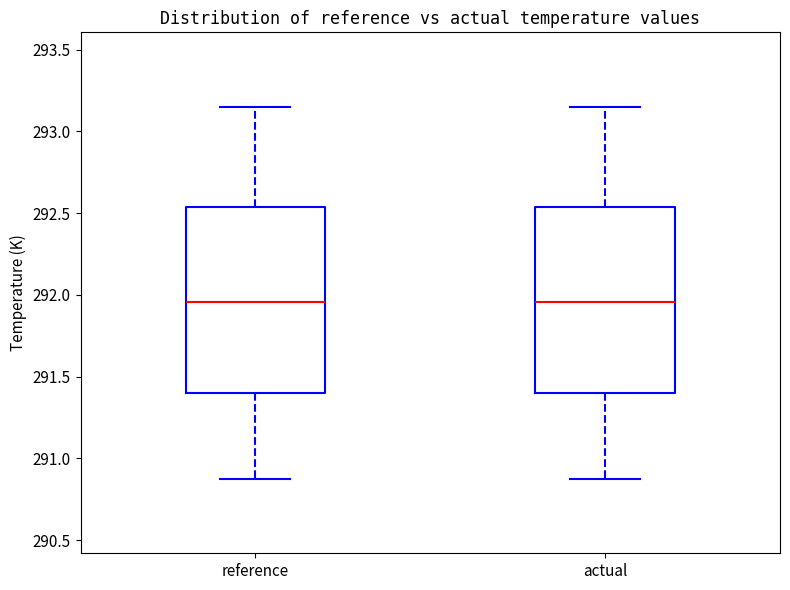

Reading left to right, transcribe this box plot: for each box, give where its median line is, the range the box spans, and where its two whiskers end, as read against the y-axis. The values are not printed on the chart, so give them approximately, as read against the axis.

reference: median 291.95, box 291.40 to 292.55, whiskers 290.85 to 293.15
actual: median 291.95, box 291.40 to 292.55, whiskers 290.85 to 293.15